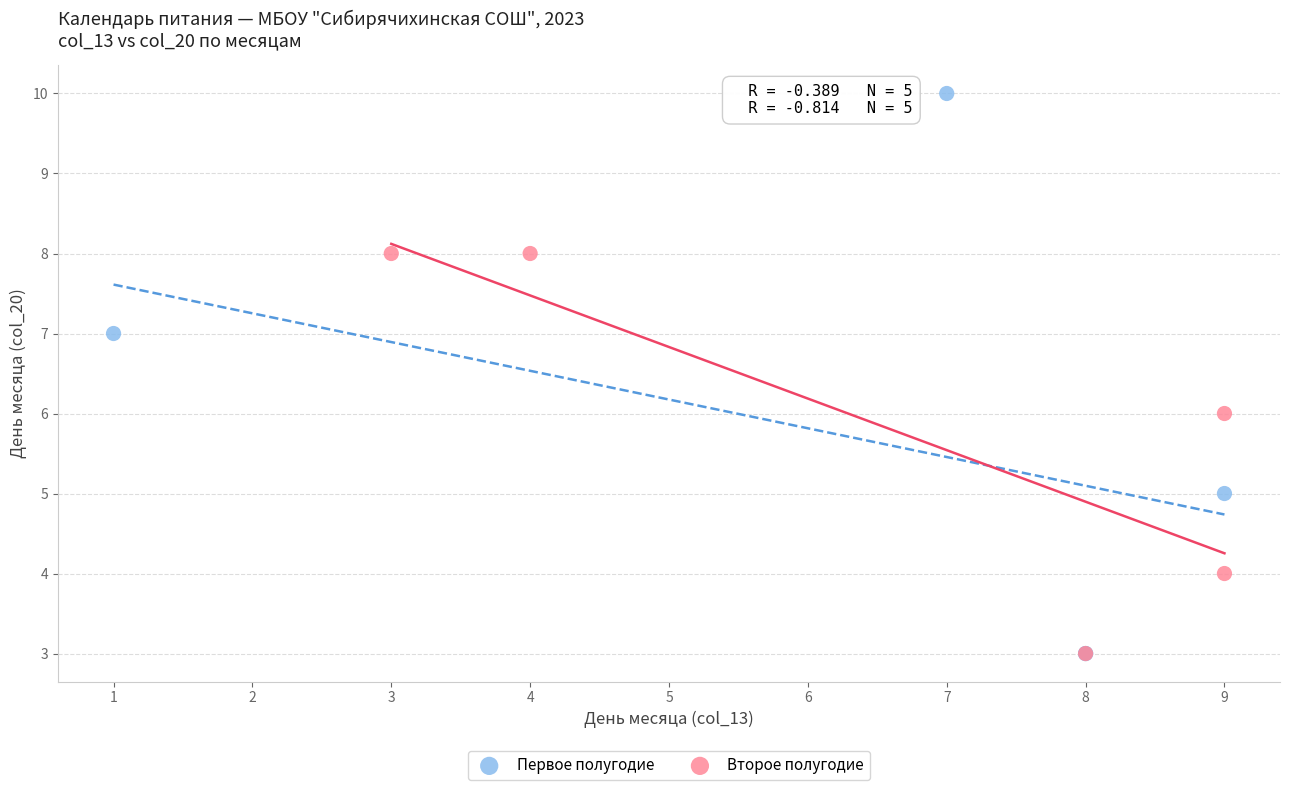

Which series has the widest spread of Y values?

Первое полугодие